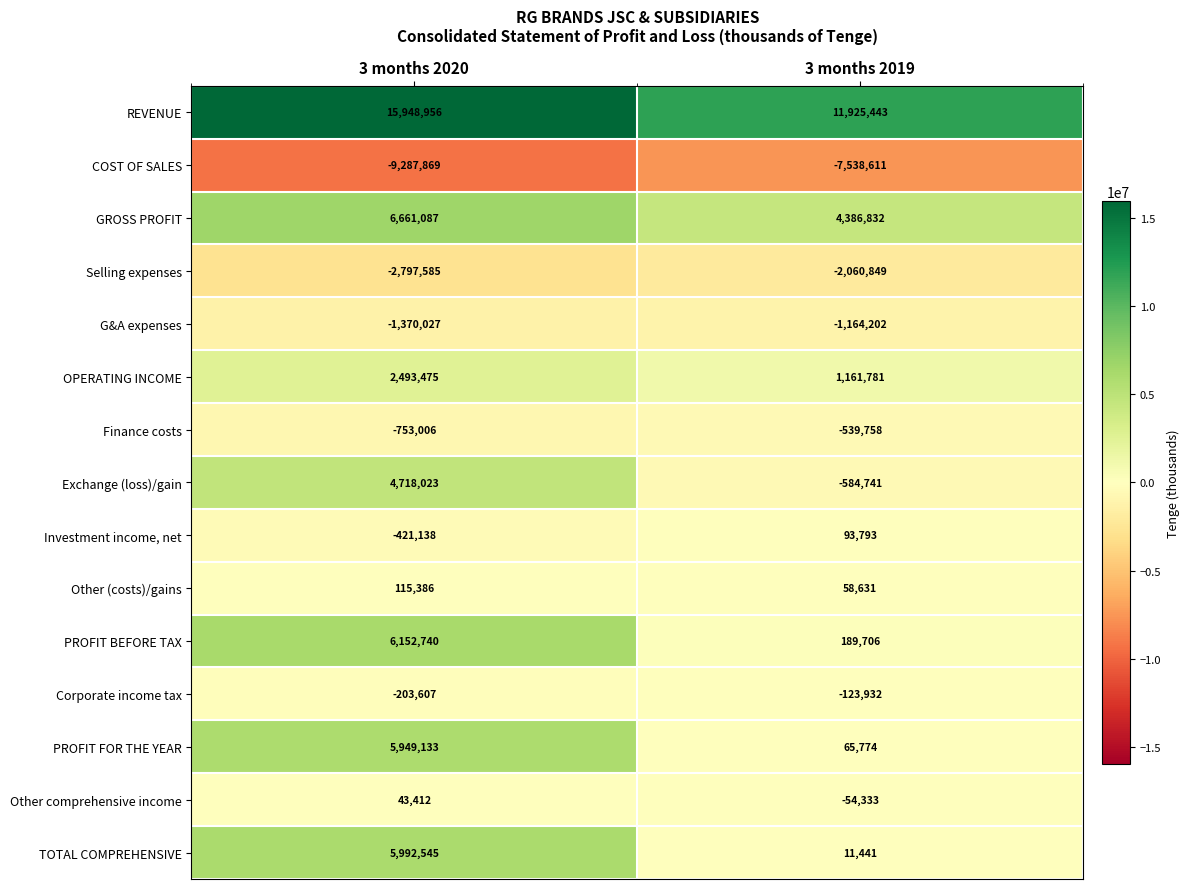

True or false: OPERATING INCOME has a value of 1161781 at 3 months 2019.

True